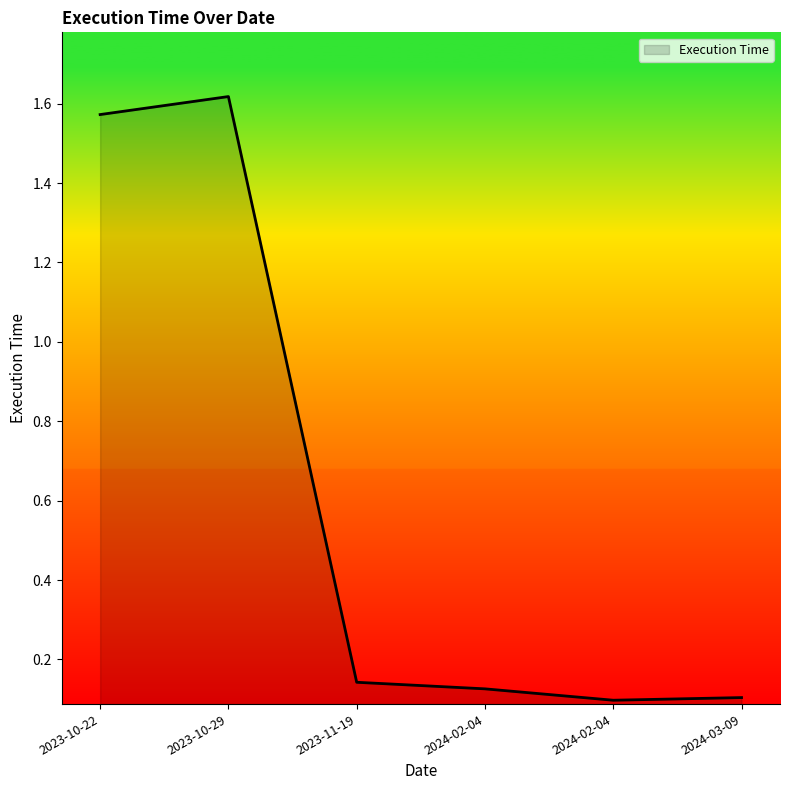

Count the number of data series in this chart.

1